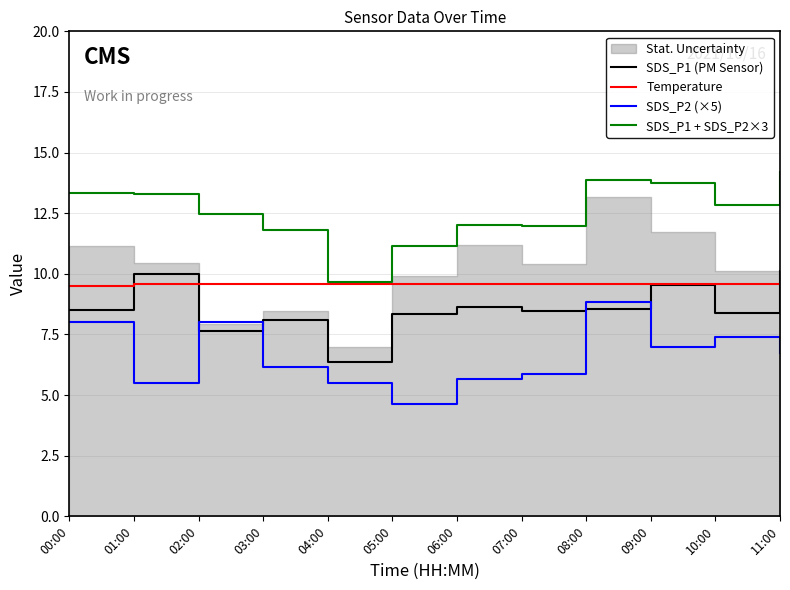

The value of SDS_P1 + SDS_P2×3 at 01:00 is 6.8. True or false?

False